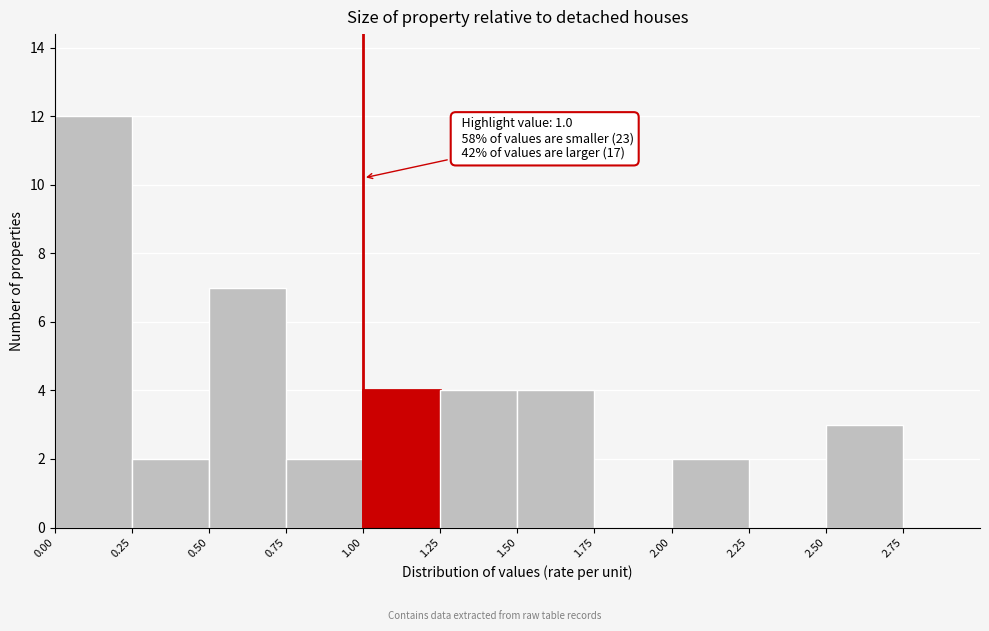

Over which range of the x-axis is the bar tallest?

0.00 to 0.25